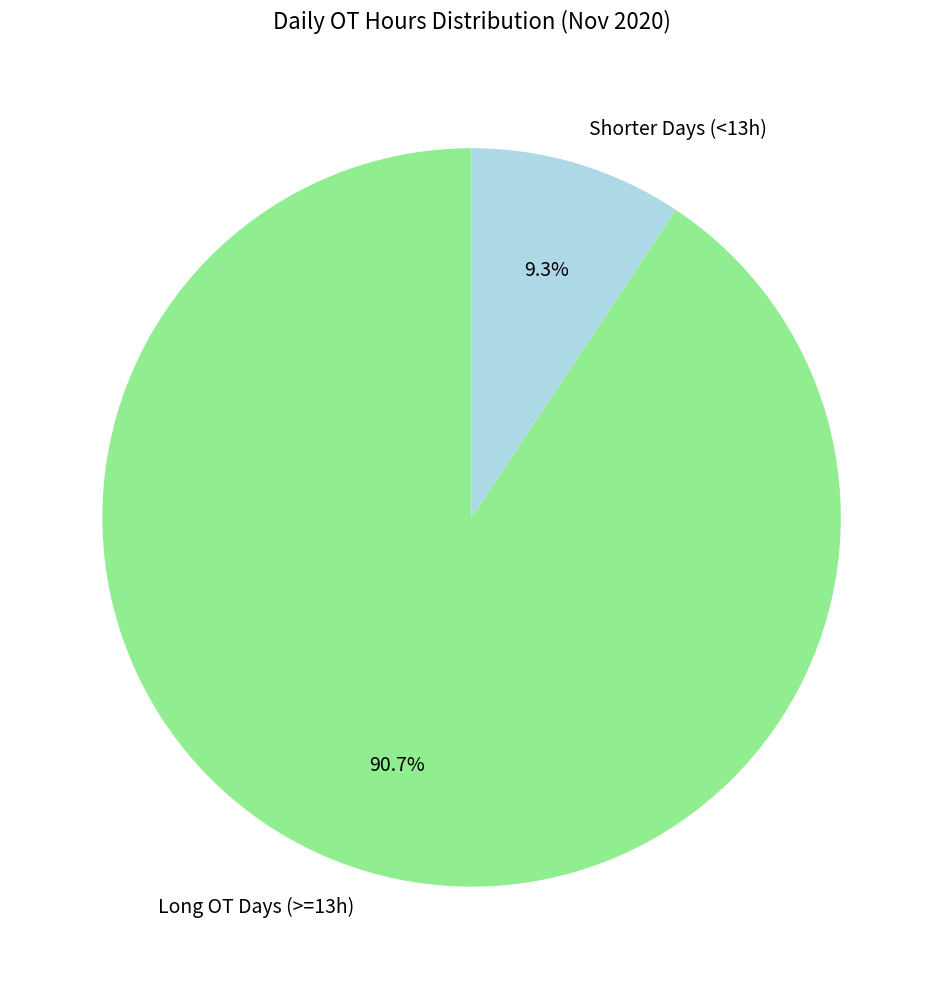

Rank the categories by value from lowest to highest.

Shorter Days (<13h), Long OT Days (>=13h)